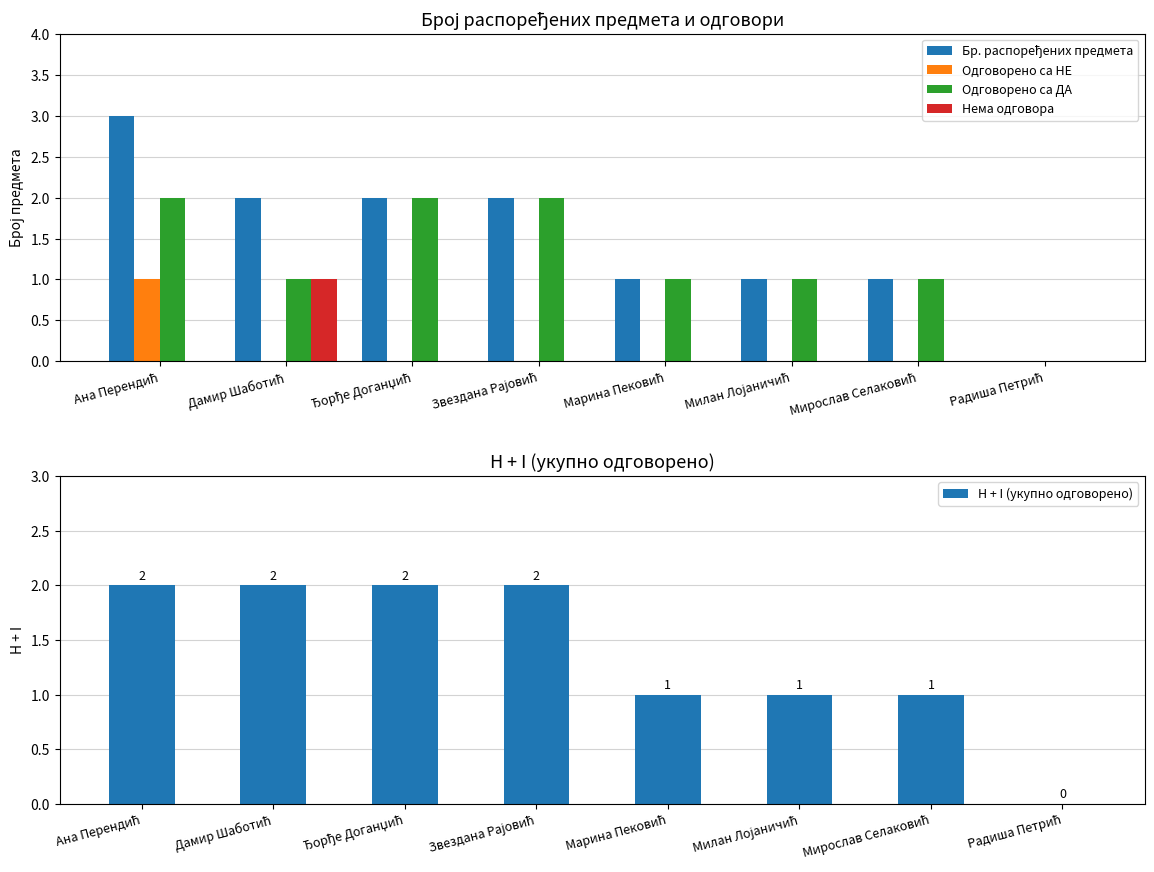

What is the value of the Одговорено са ДА bar at the 6th from the left?

1